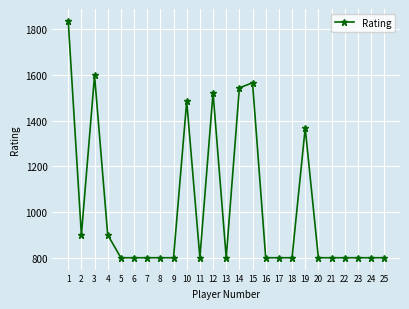

What is the value of the 7th point from the left?

800